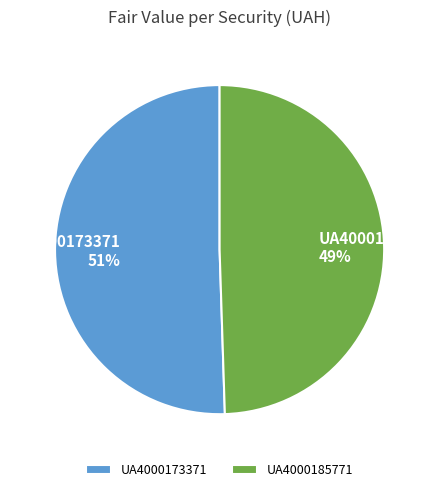

What is the largest slice in the pie chart?

UA4000173371